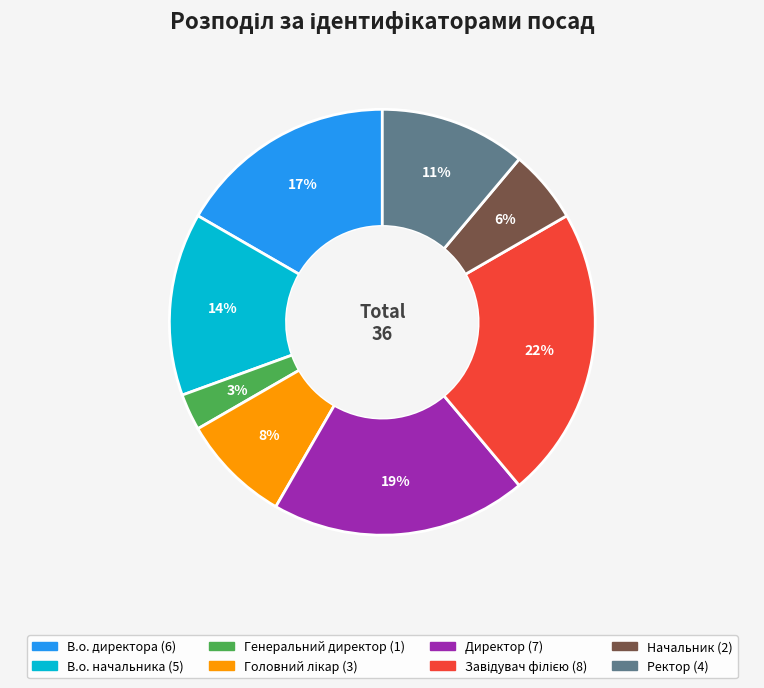

To the nearest percent, what portion does Ректор represent?

11%